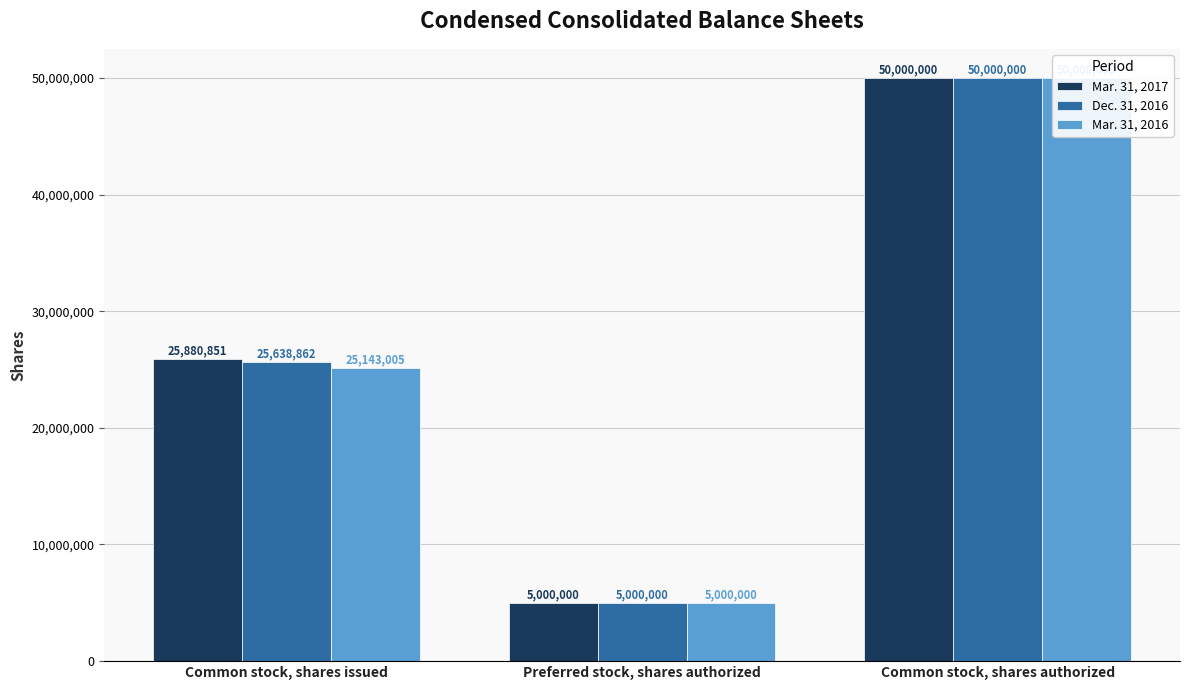

Rank the categories by Dec. 31, 2016 value from lowest to highest.

Preferred stock, shares authorized, Common stock, shares issued, Common stock, shares authorized